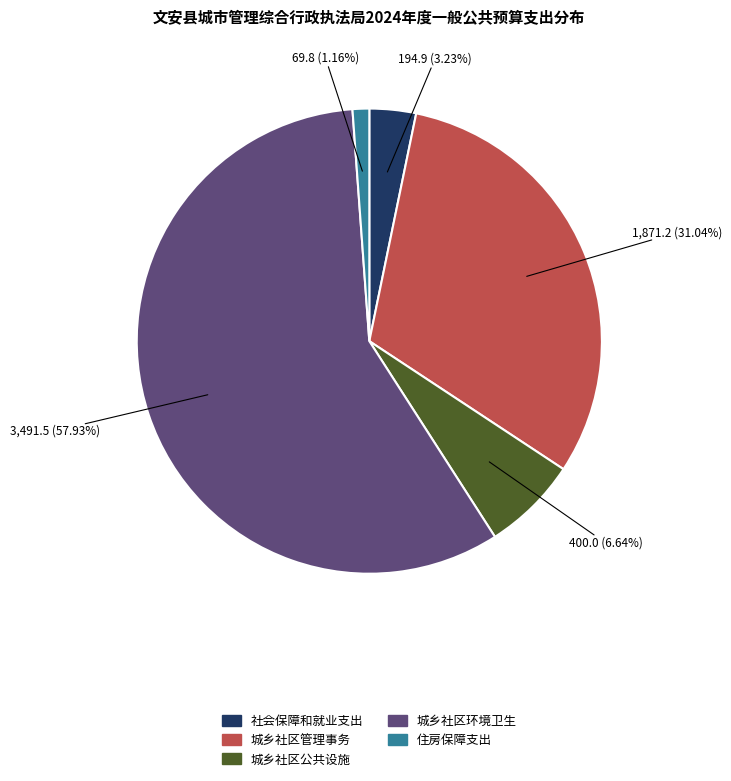

Combined, what portion of the pie is 住房保障支出 and 社会保障和就业支出?

4.4%